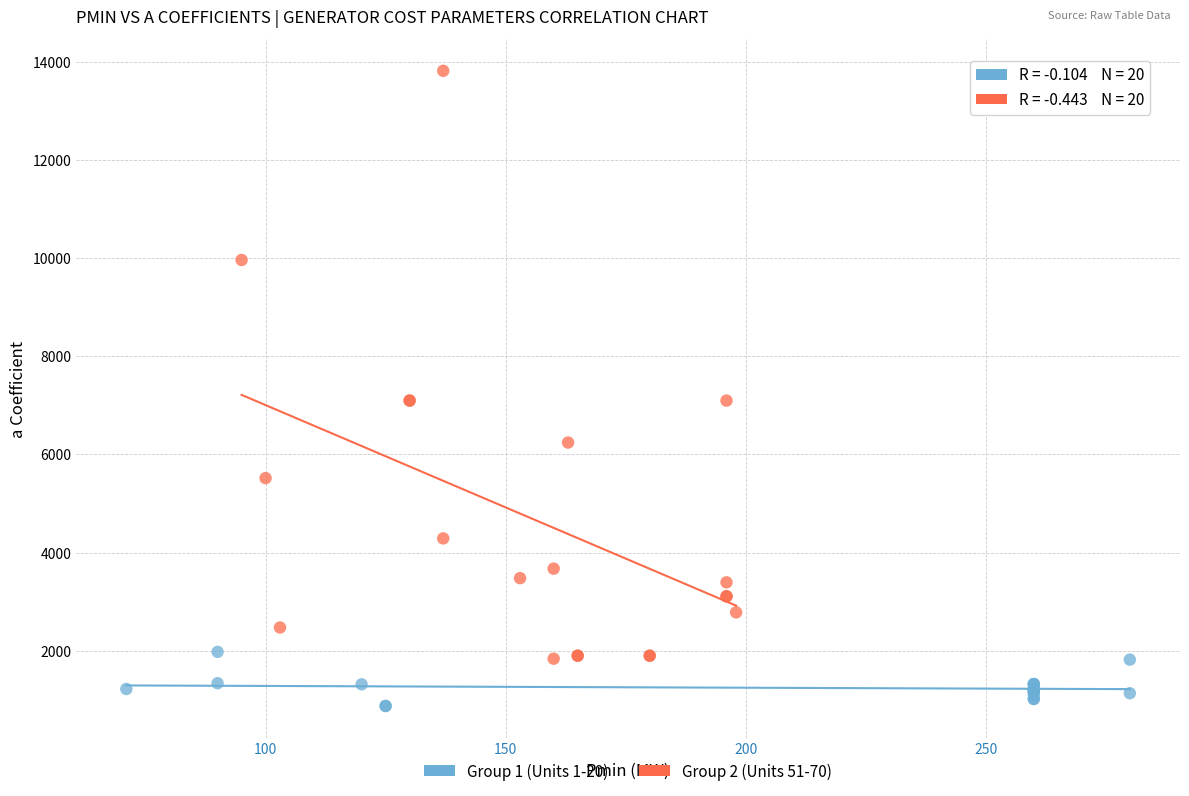

Which series reaches the maximum Y coordinate?

Group 2 (Units 51-70)